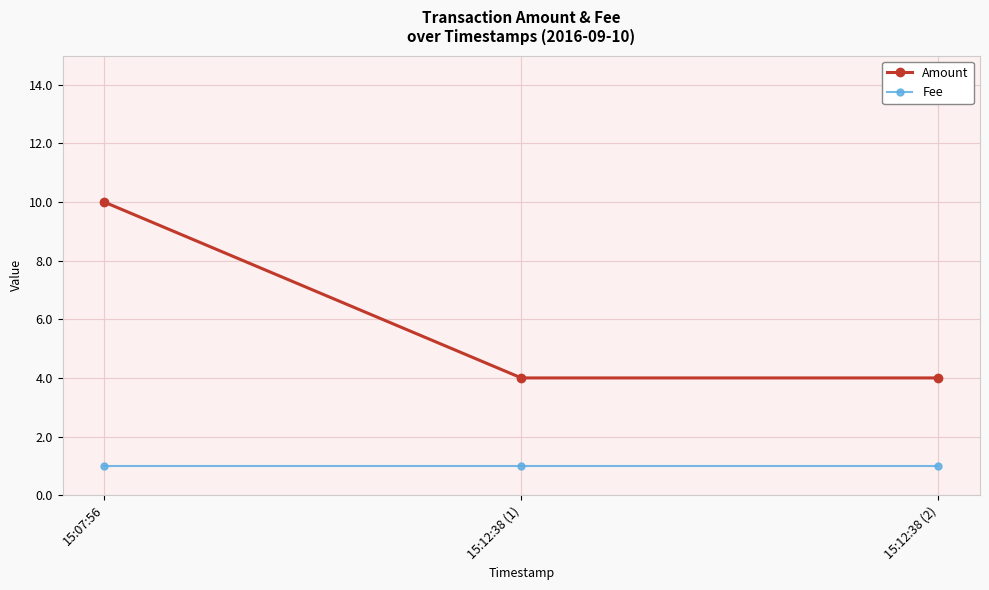

What is the value of the Fee point at the 1st from the left?

1